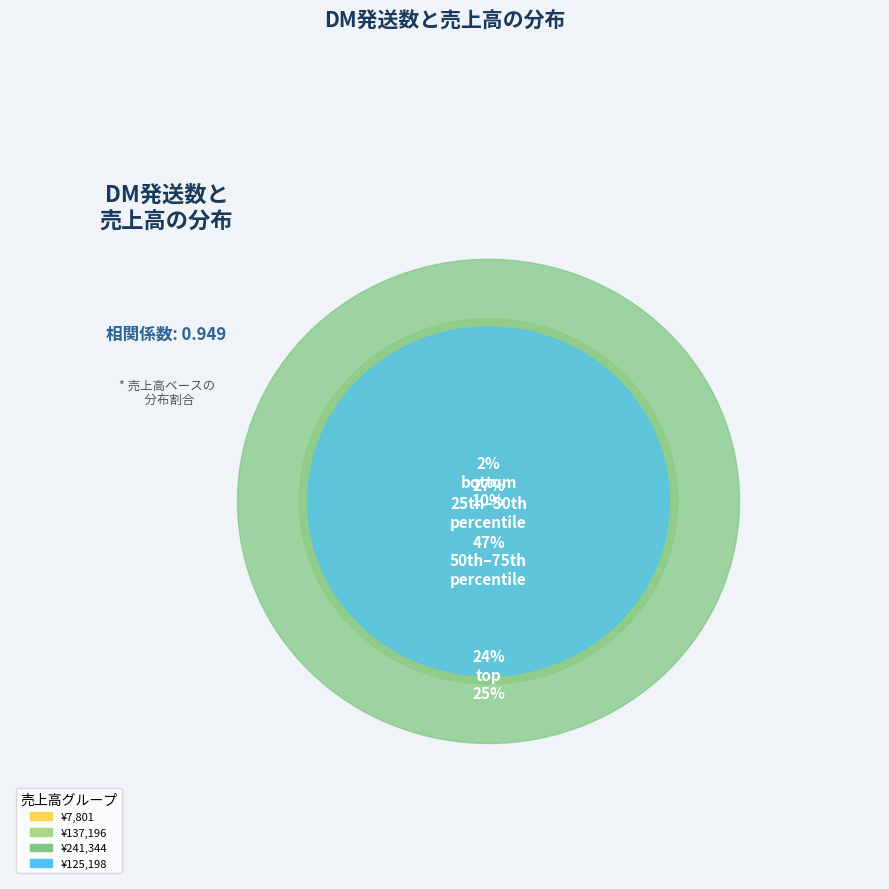

How much of the chart is everything except 34411?

94.5%